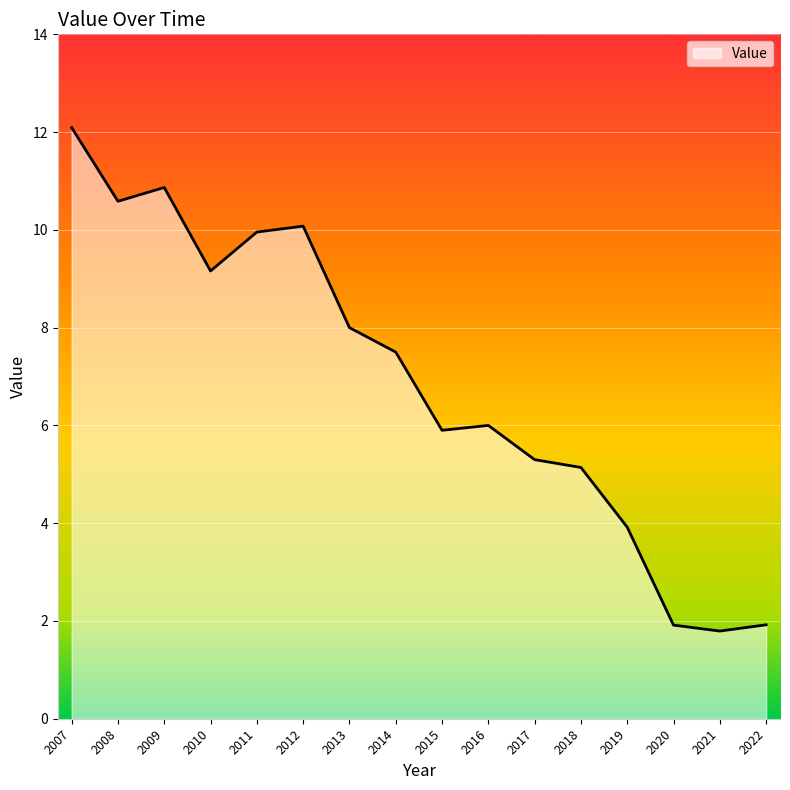

Reading left to right, extract all data points from this chart.

2007=12.1	2008=10.6	2009=10.9	2010=9.2	2011=10.0	2012=10.1	2013=8.0	2014=7.5	2015=5.9	2016=6.0	2017=5.3	2018=5.1	2019=3.9	2020=1.9	2021=1.8	2022=1.9